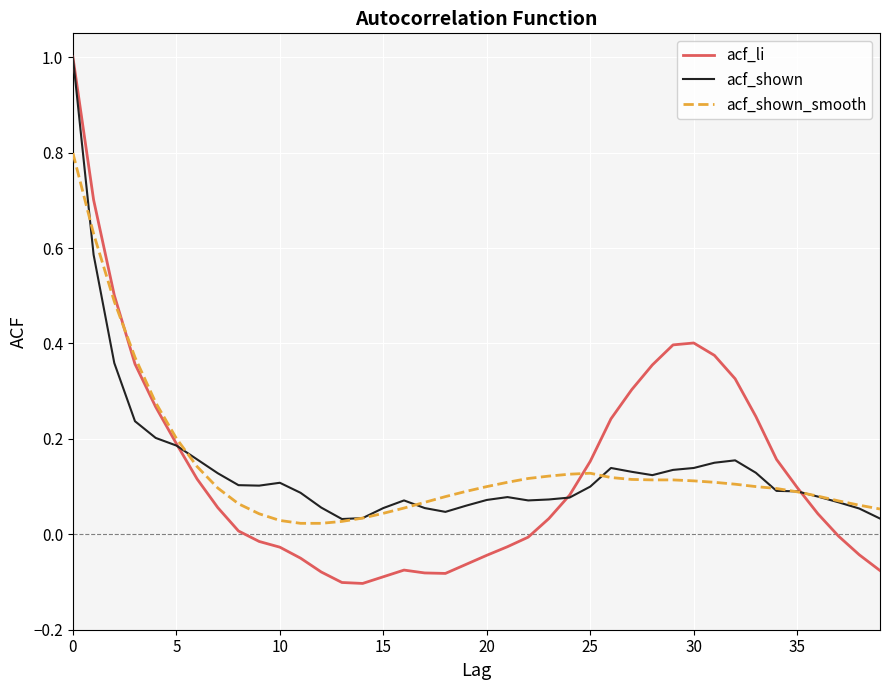

Which series has the largest range (max minus min)?

acf_li